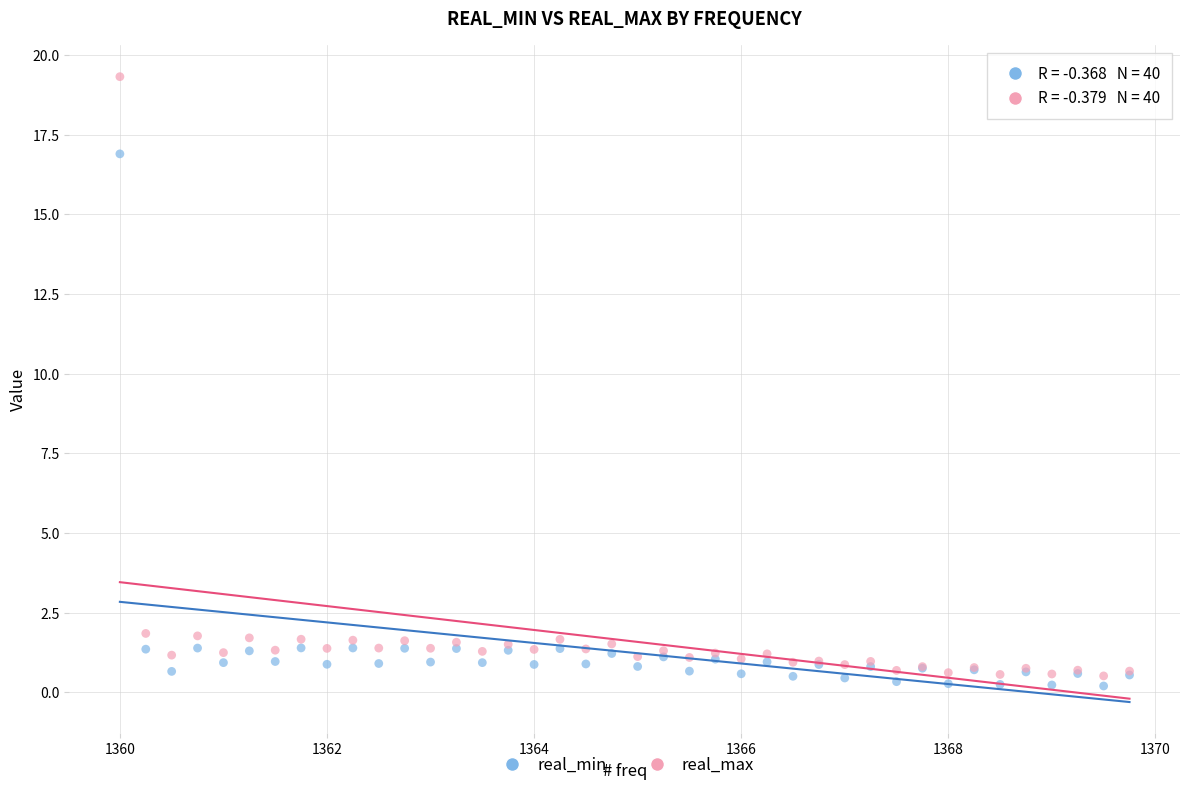

Which series reaches the minimum Y coordinate?

real_min